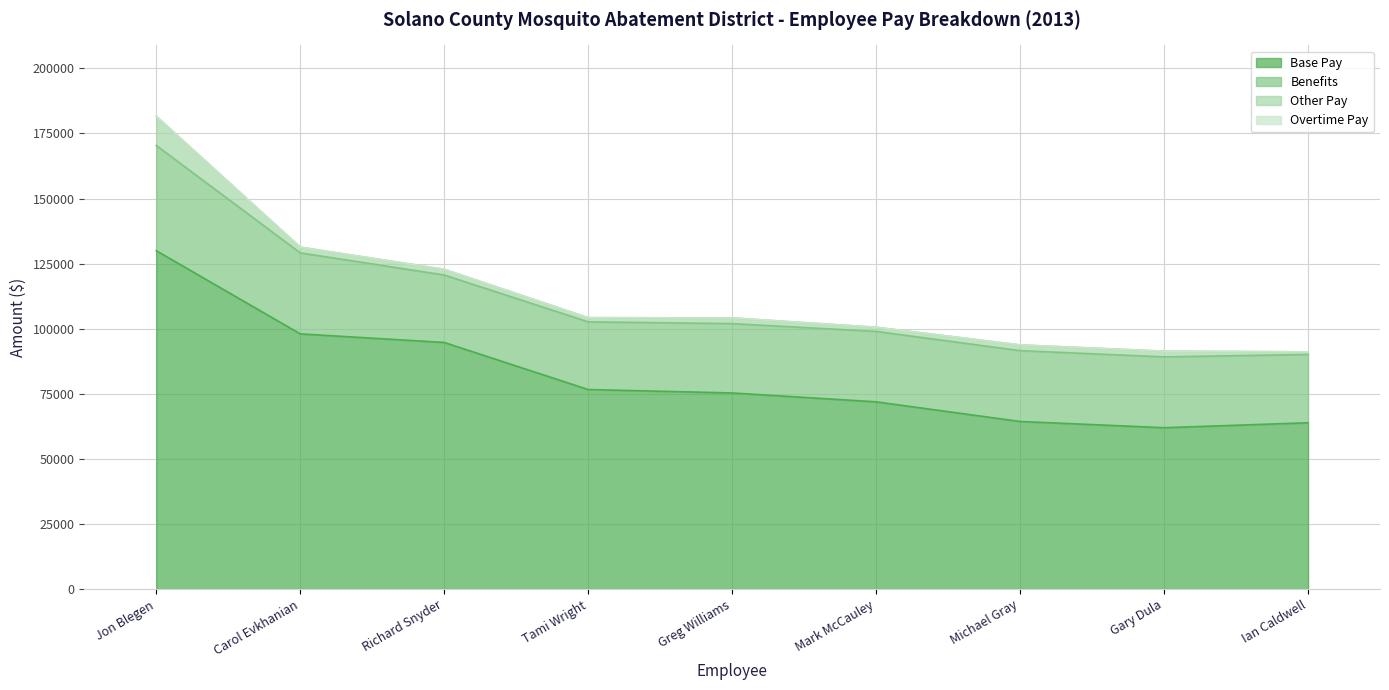

What is the spread (max minus min) of values at Mark McCauley?

71938